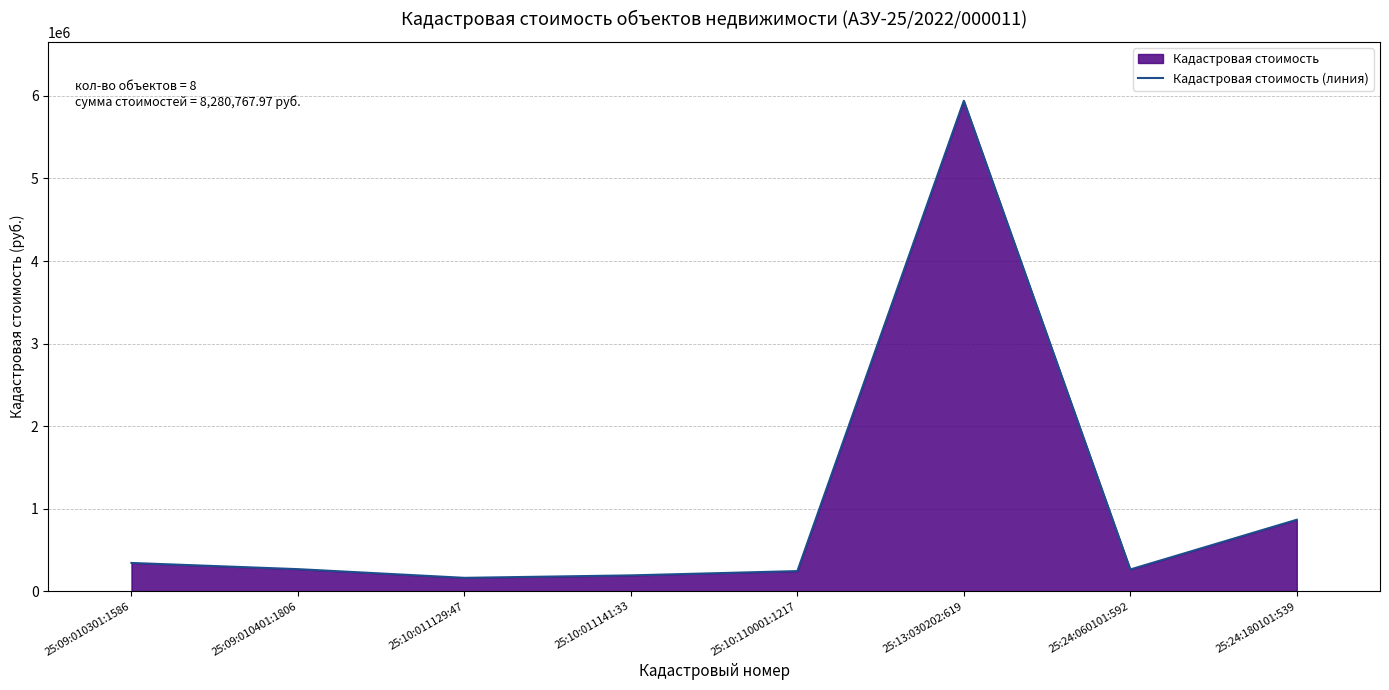

Rank the categories by value from lowest to highest.

25:10:011129:47, 25:10:011141:33, 25:10:110001:1217, 25:24:060101:592, 25:09:010401:1806, 25:09:010301:1586, 25:24:180101:539, 25:13:030202:619